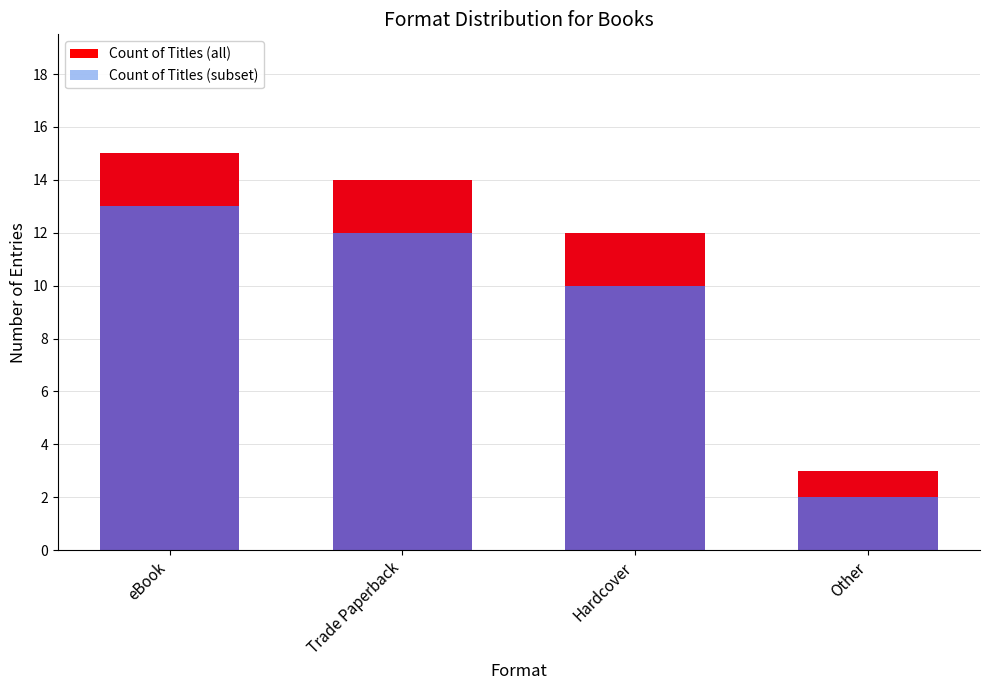

What is the total value across all series at Trade Paperback?

26